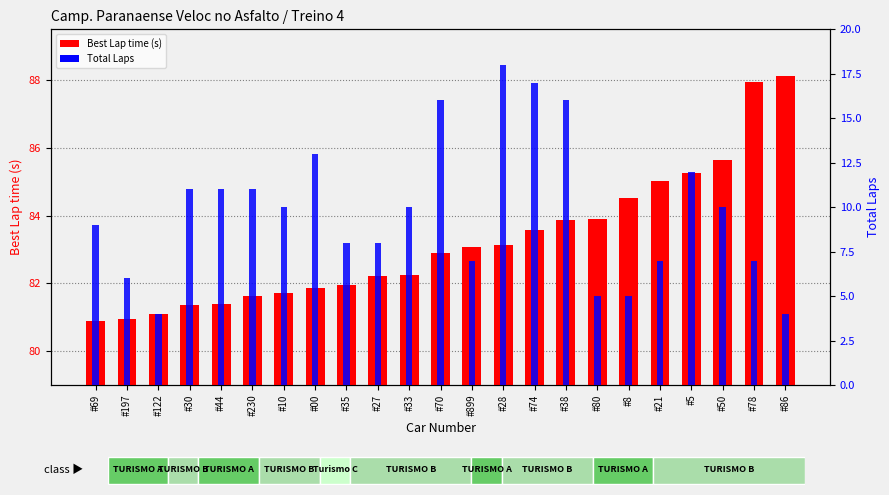

What is the label of the 21st bar from the right?

#122